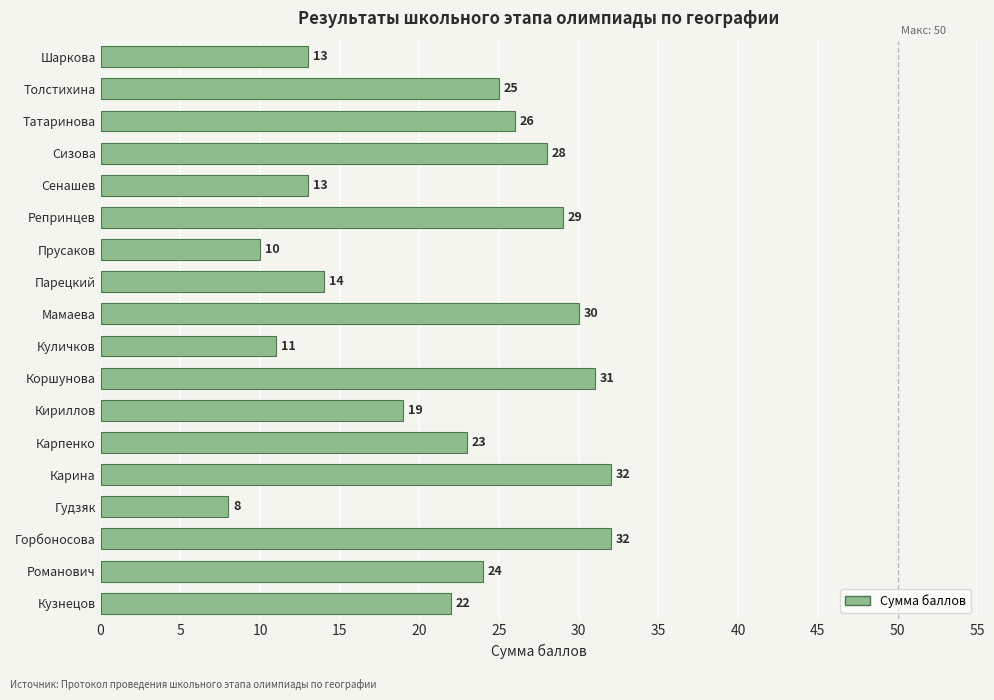

What is the sum of all values?

390